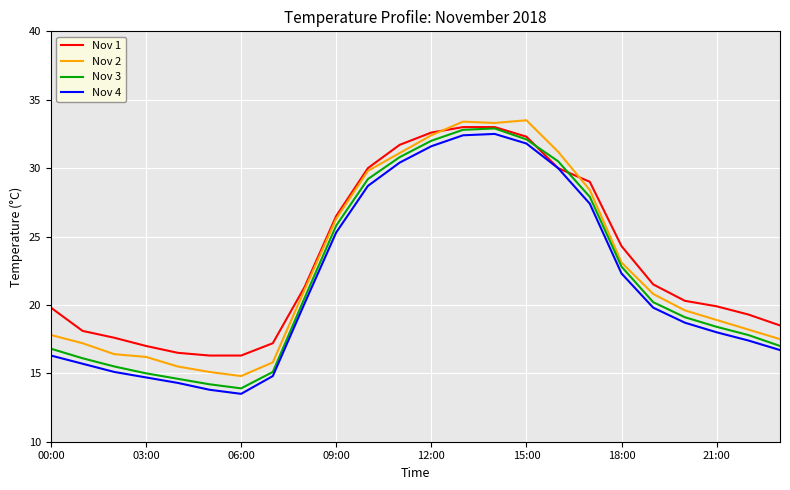

What is the maximum value shown in the chart?

33.5